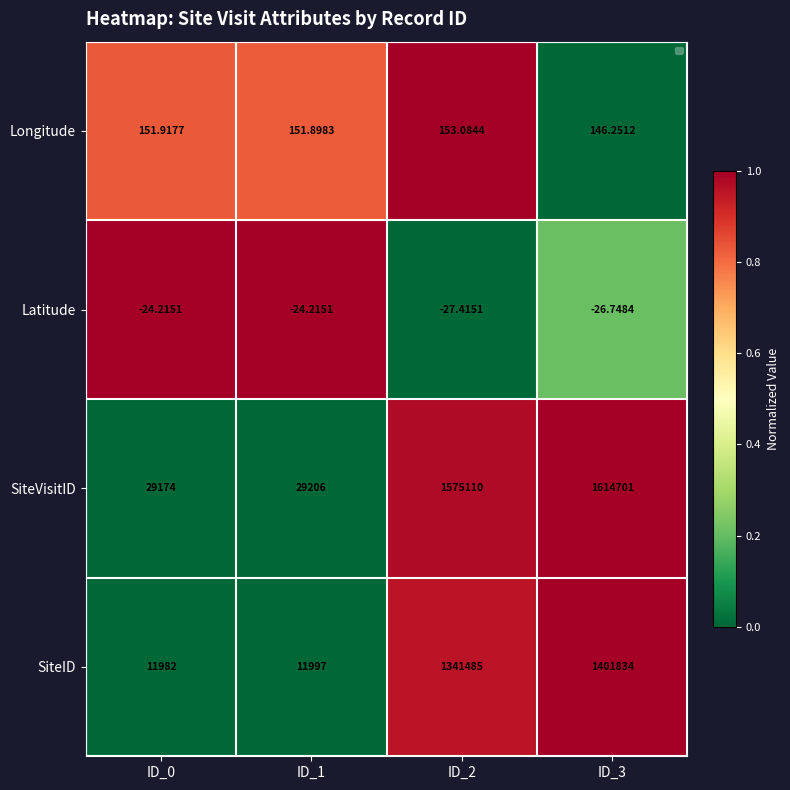

Which series changed the most between ID_1 and ID_2?

SiteVisitID